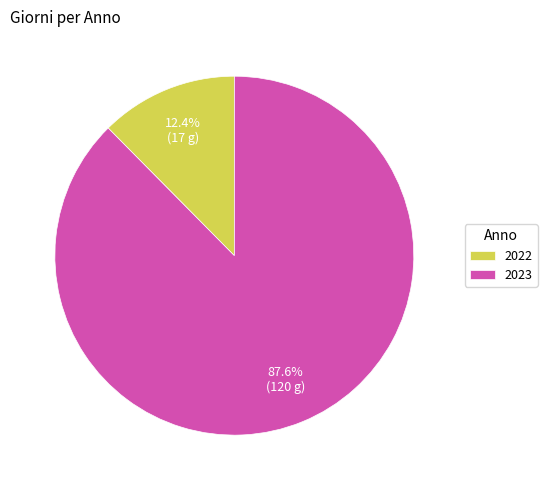

To the nearest percent, what percentage of the pie is 2023?

88%